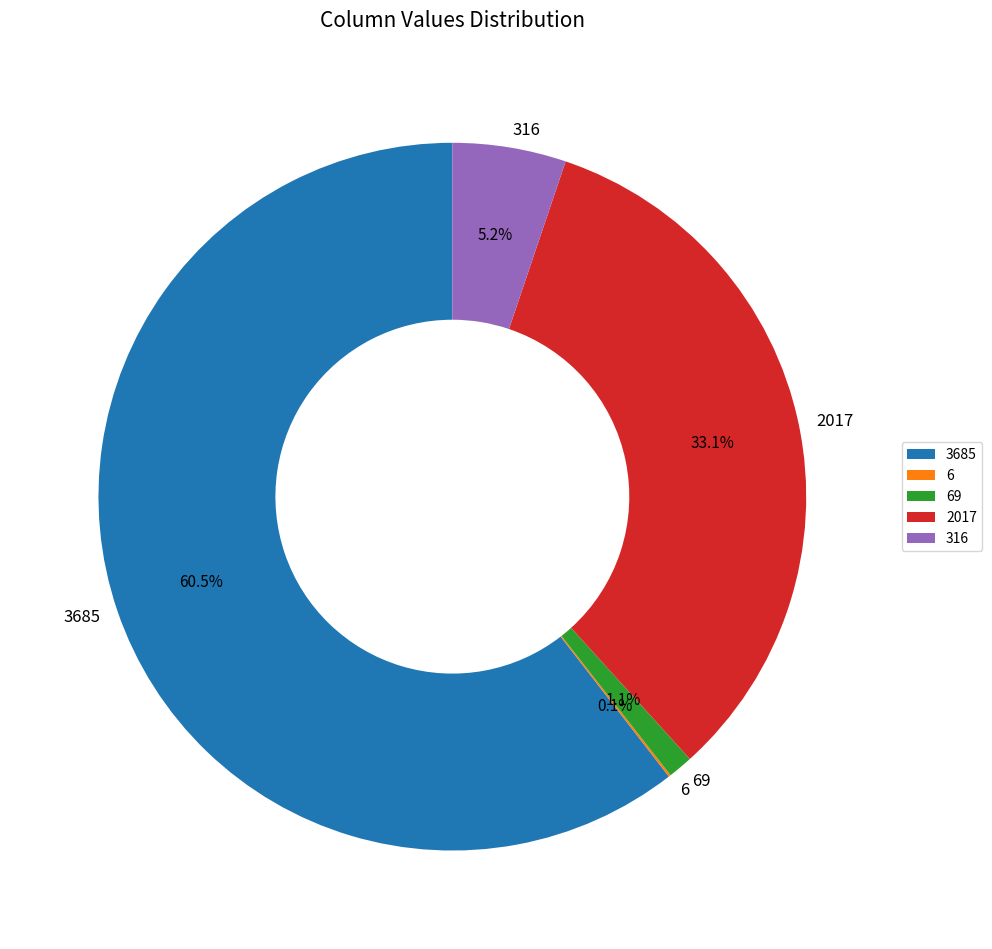

Is there a majority slice in this chart?

Yes